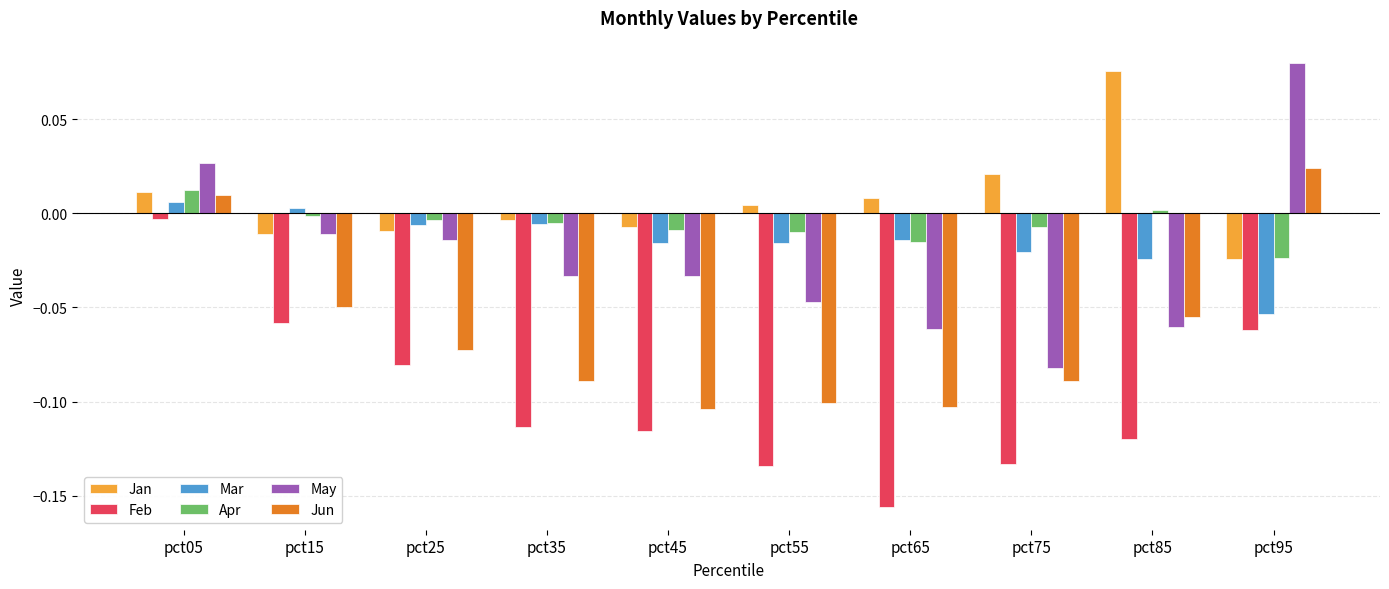

The Apr series shows -0.0 at pct65. True or false?

True